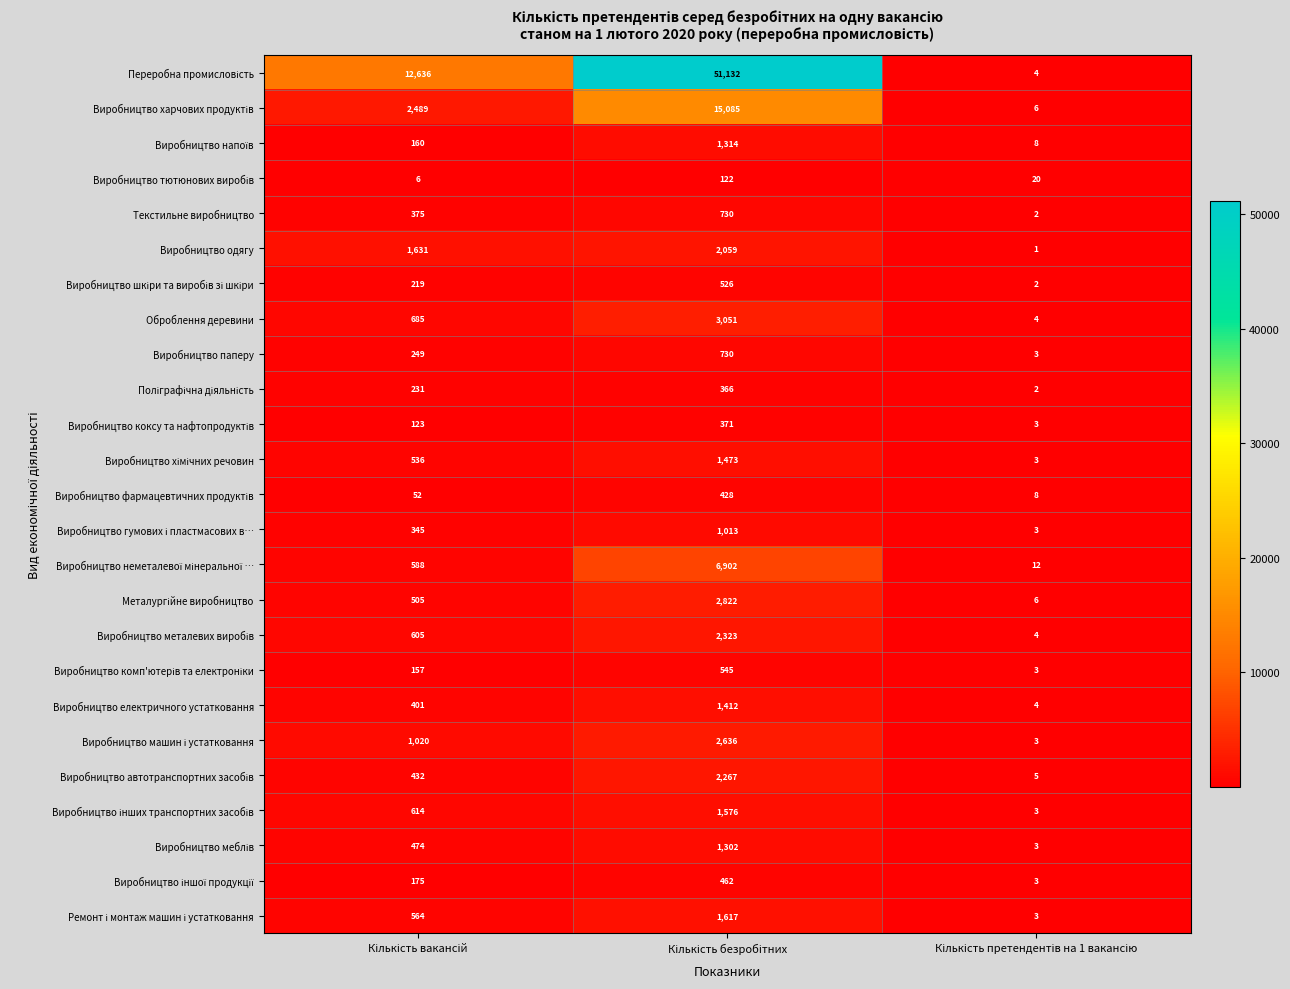

What is the minimum value for Виробництво паперу?

3